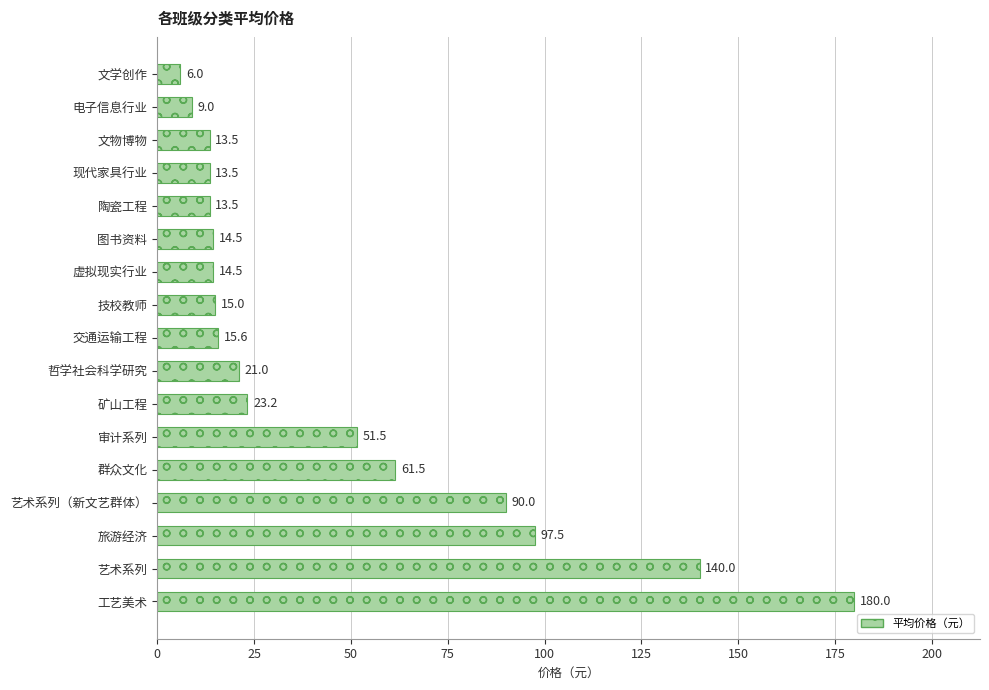

What is the average value?

45.9